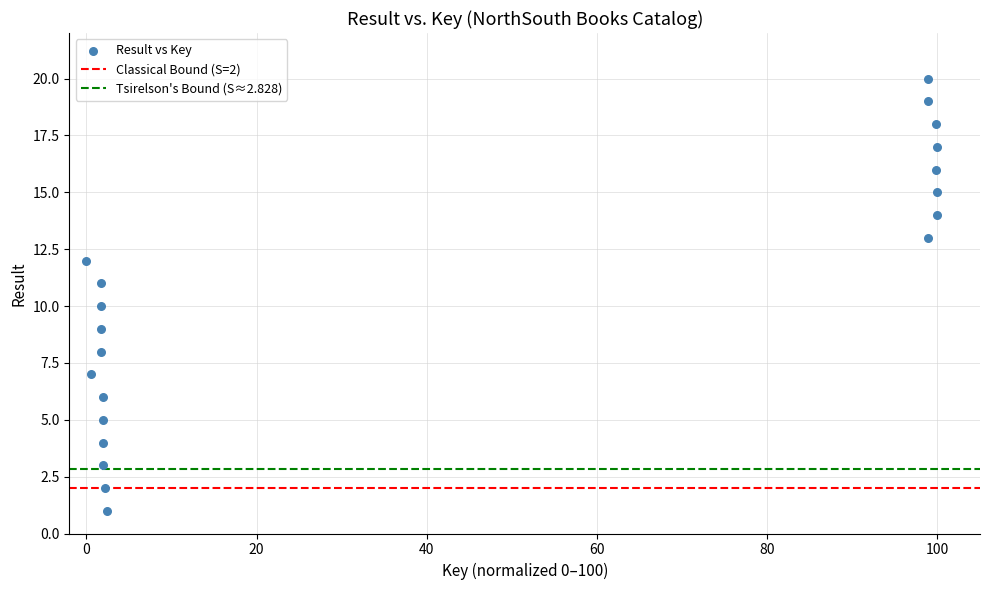

What is the range of Y values (max minus min)?

19